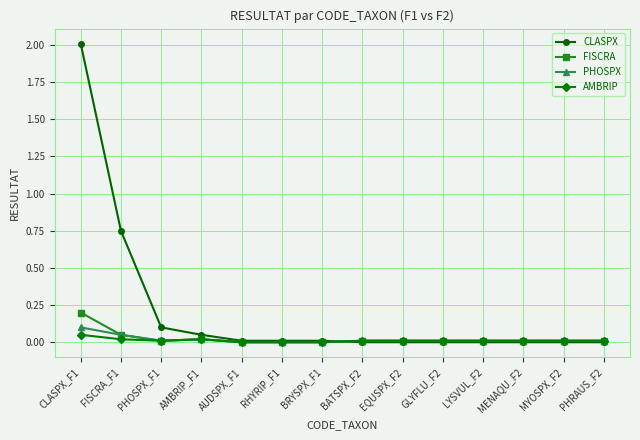

How many intersections are there between AMBRIP and CLASPX?

1